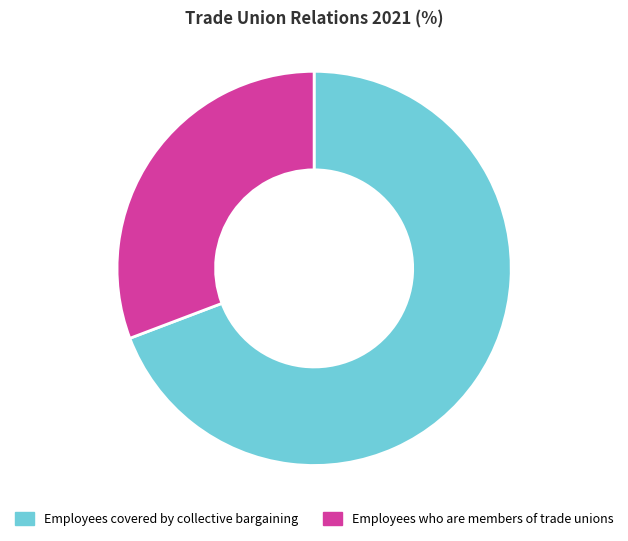

What is the ratio of the value at Employees covered by collective bargaining to the value at Employees who are members of trade unions?

2.2